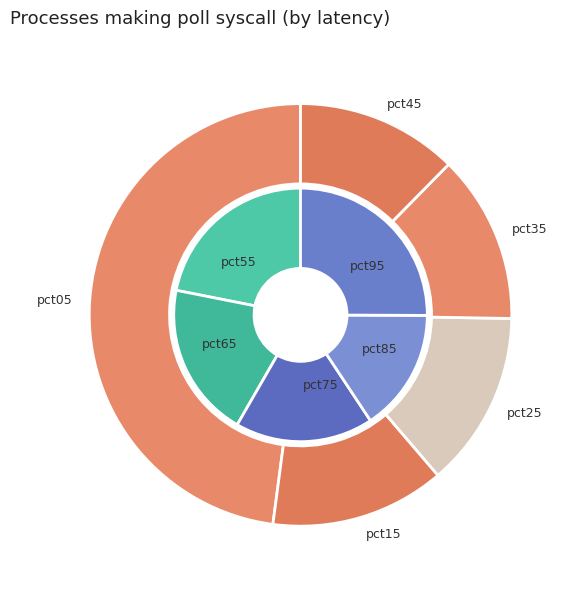

Which category has the smallest portion of the pie?

pct85